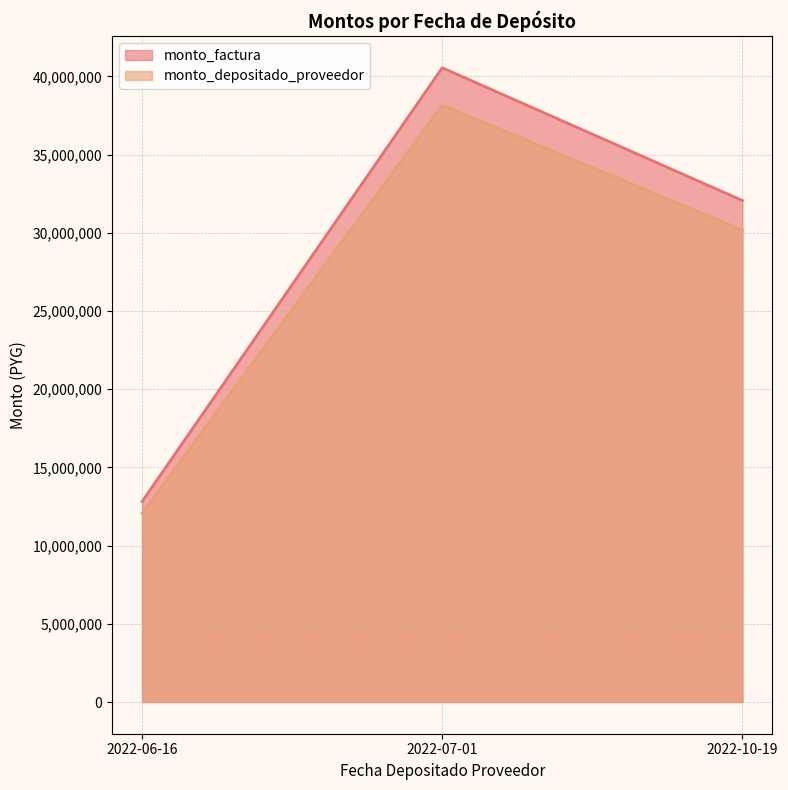

Reading left to right, what are all the values shown in this chart?

monto_factura: 2022-06-16=12816780	2022-07-01=40559620	2022-10-19=32068800
monto_depositado_proveedor: 2022-06-16=12061172	2022-07-01=38168447	2022-10-19=30178199